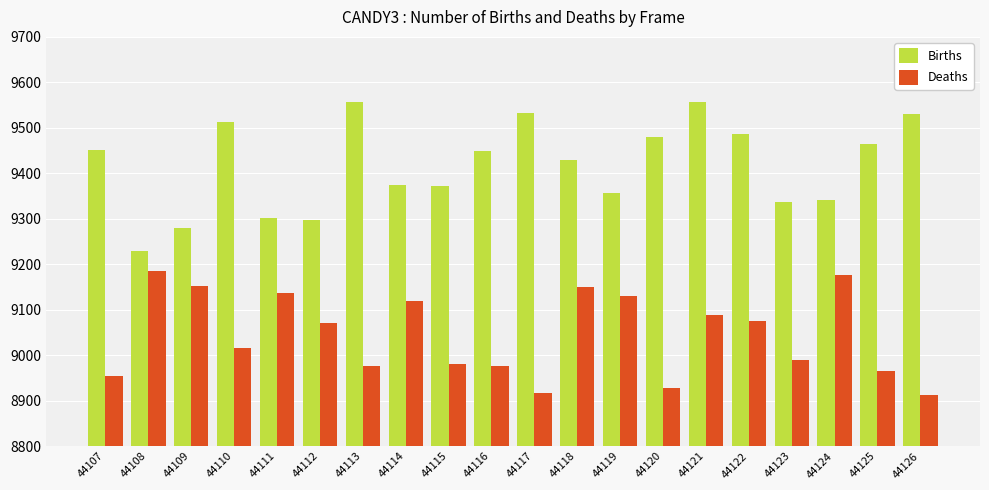

Between 44110 and 44116, which series saw the biggest shift?

Births